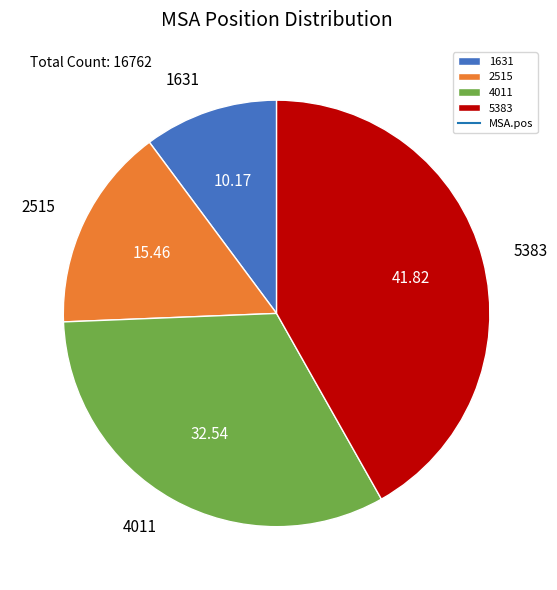

Between 2515 and 4011, which is larger?

4011